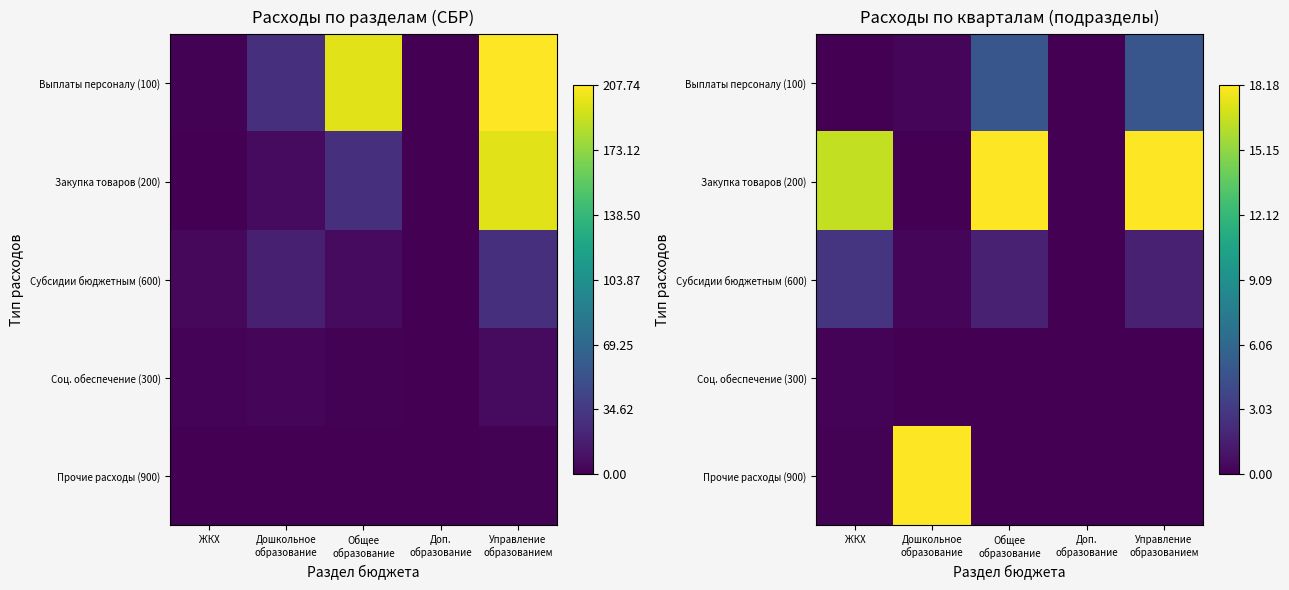

Is the value of Выплаты персоналу (100) at Доп. образование greater than the value of Прочие расходы (900) at ЖКХ?

No